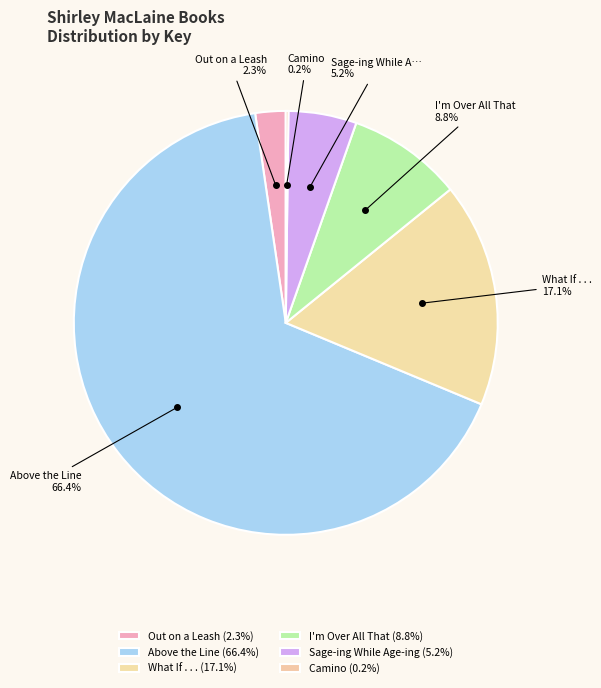

Is Above the Line the majority of the pie?

Yes